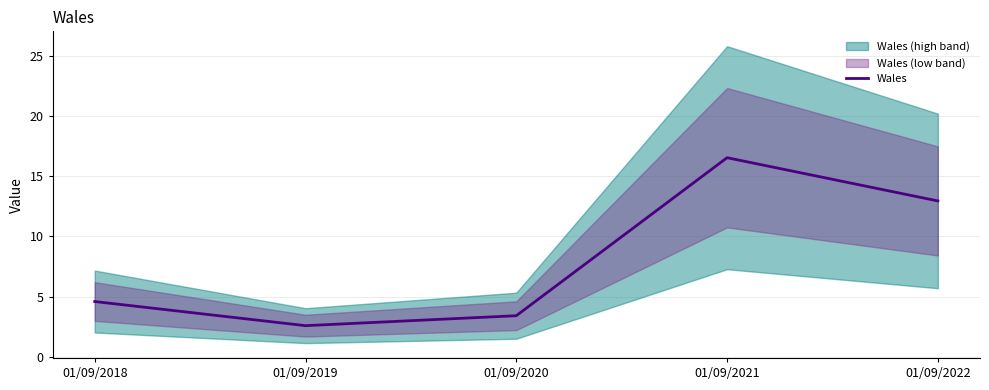

How many data points are above 4?

3